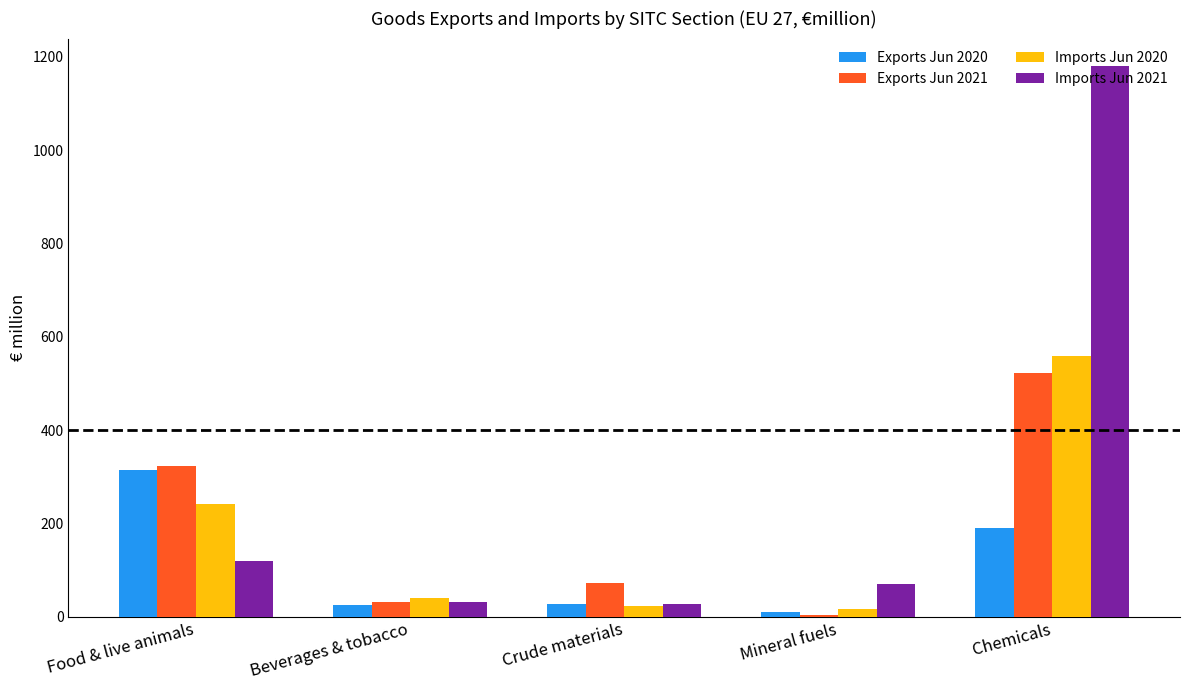

How many categories are shown in the chart?

5